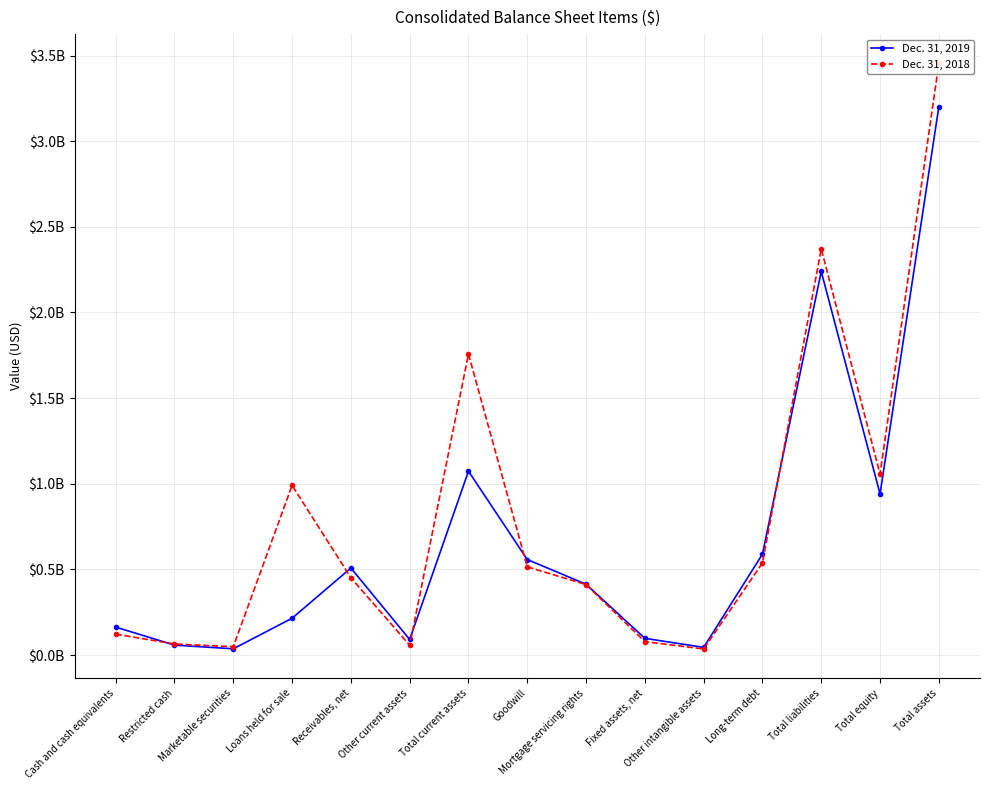

Does the chart have visible grid lines?

Yes